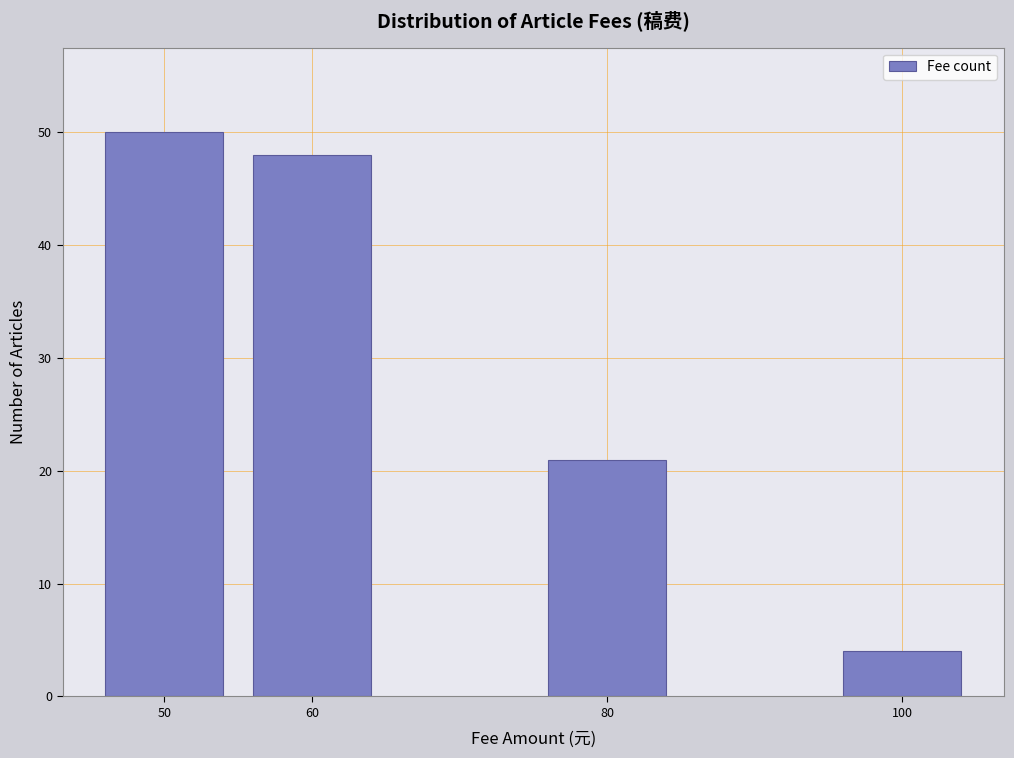

Reading left to right, extract all data points from this chart.

50=50	60=48	80=21	100=4